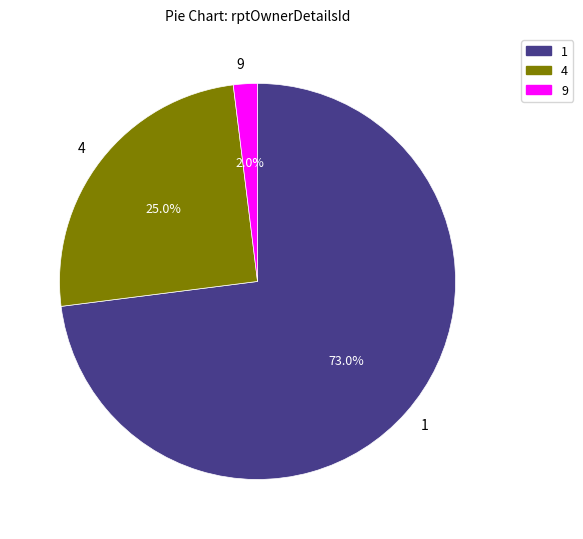

Which slice is the smallest?

9